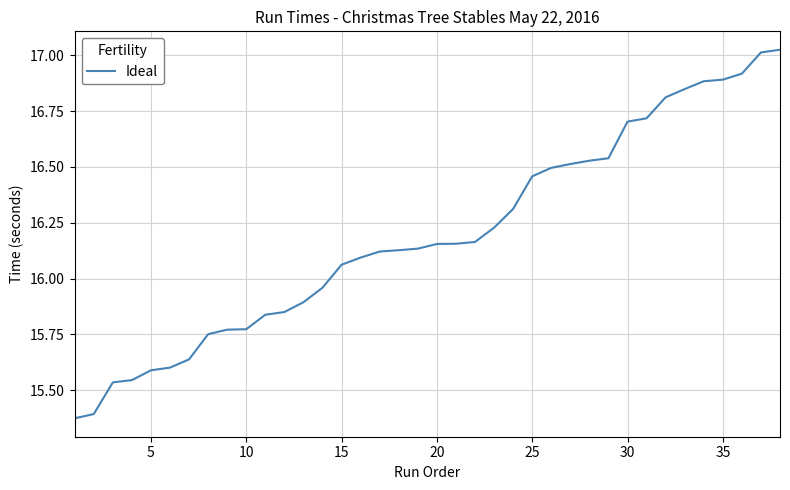

What is the difference between the maximum and minimum values?

1.7